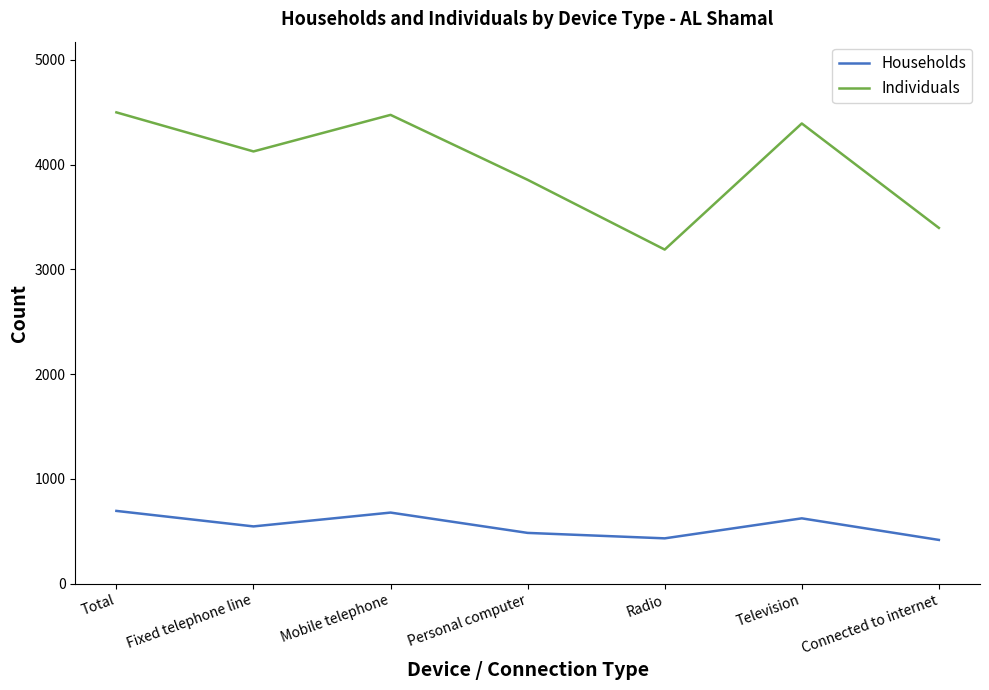

True or false: Individuals and Households intersect in this chart.

False